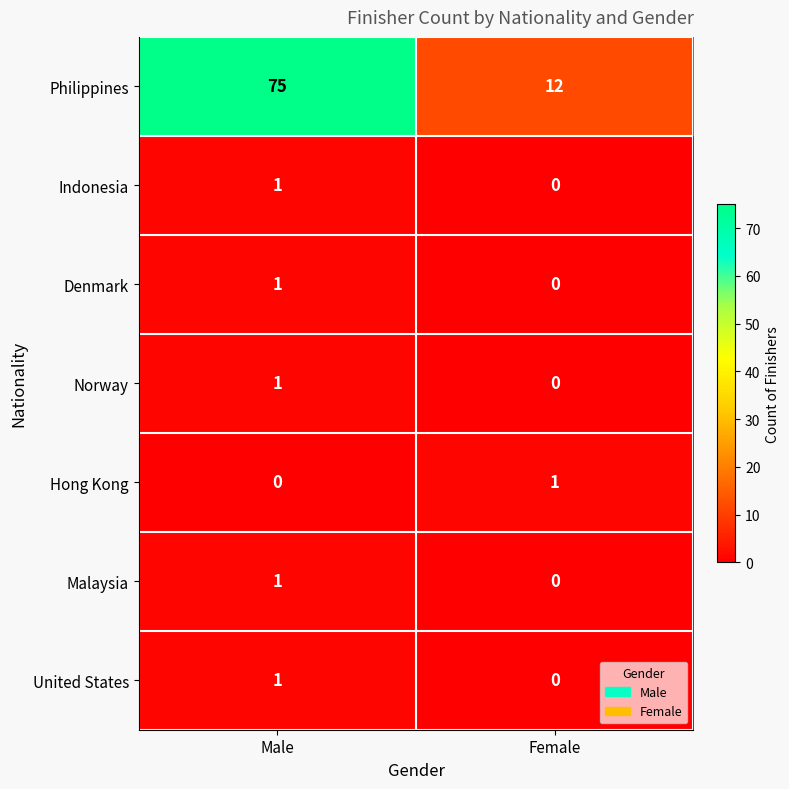

The Malaysia series shows 0 at Female. True or false?

True